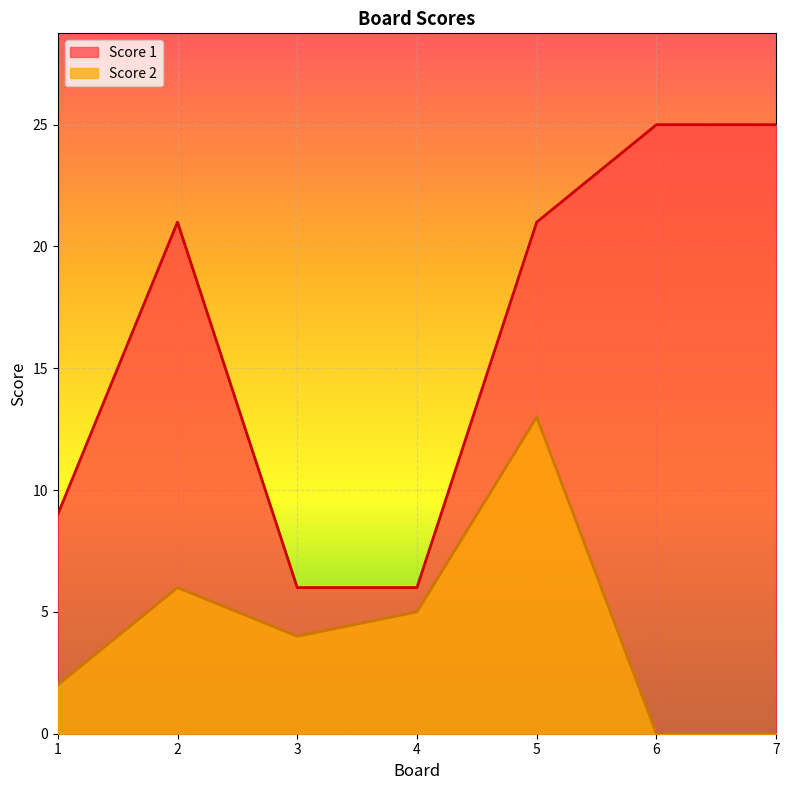

Reading right to left, extract all data points from this chart.

Score 1: 7=25	6=25	5=21	4=6	3=6	2=21	1=9
Score 2: 7=0	6=0	5=13	4=5	3=4	2=6	1=2